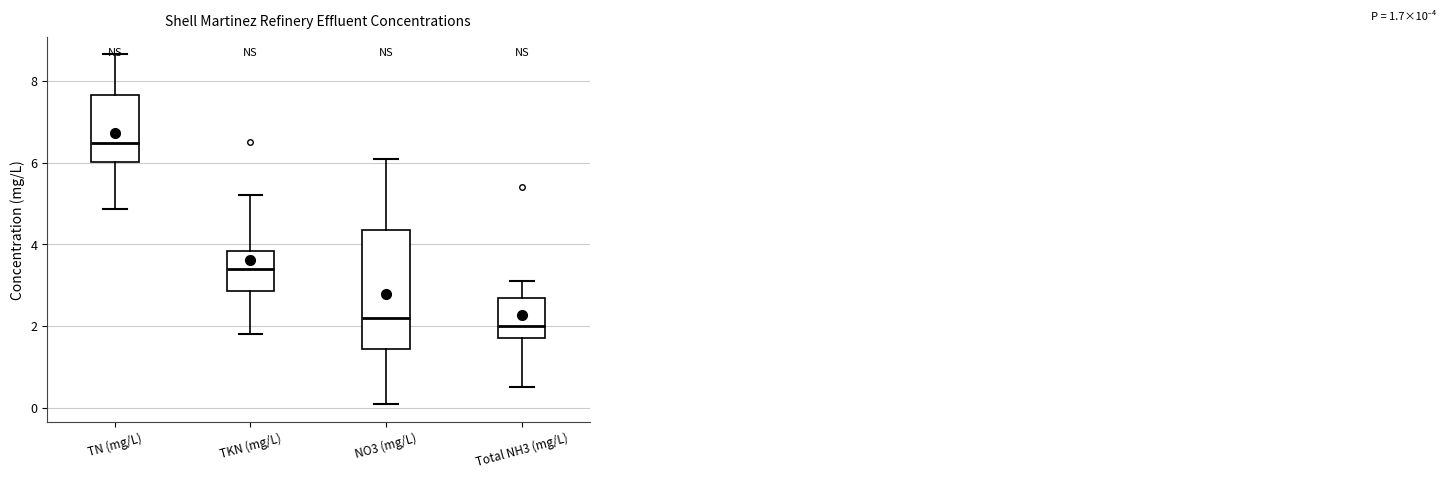

Which box's median line is the lowest?

Total NH3 (mg/L)